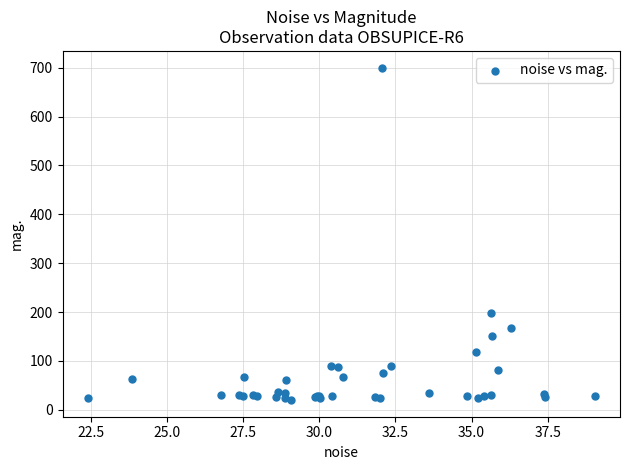

What Y value in the scatter plot is closest to 360?

197.9